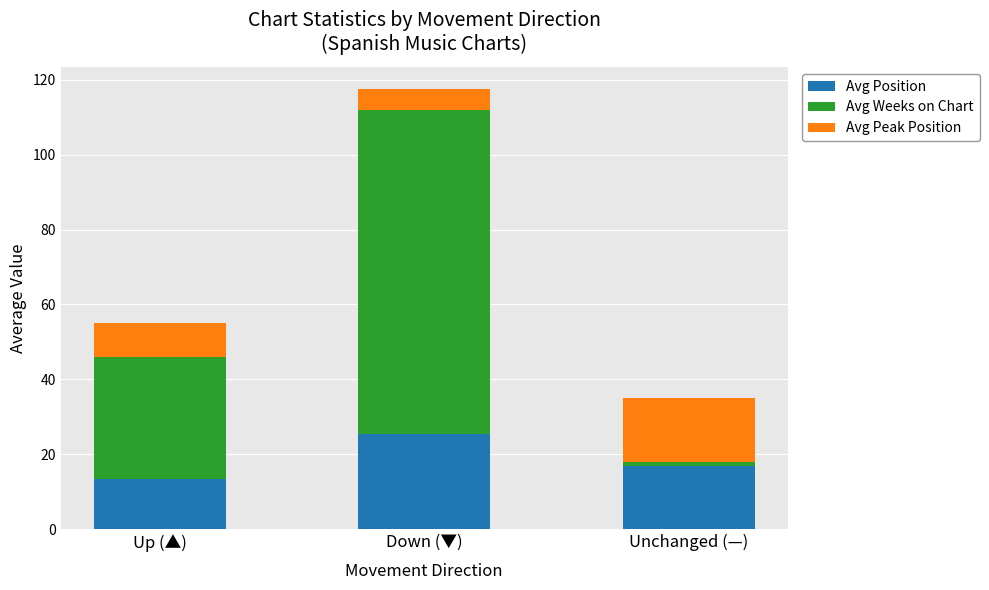

How many data points in Avg Position are less than 17?

1